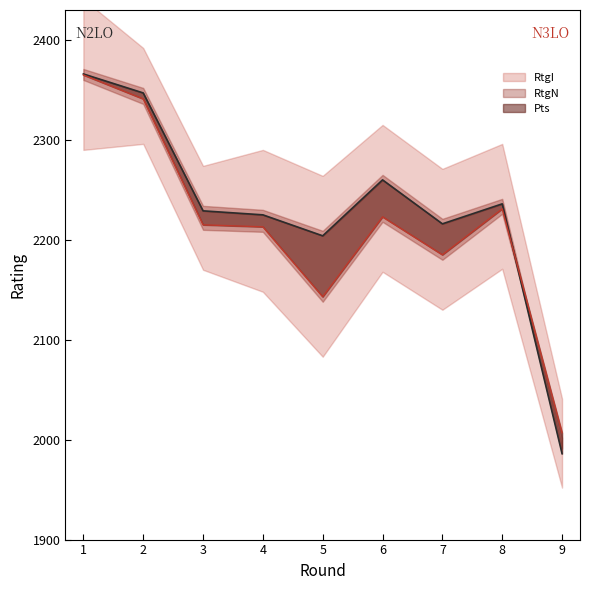

In RtgN, how many points are lower than both neighbors (excluding endpoints)?

2